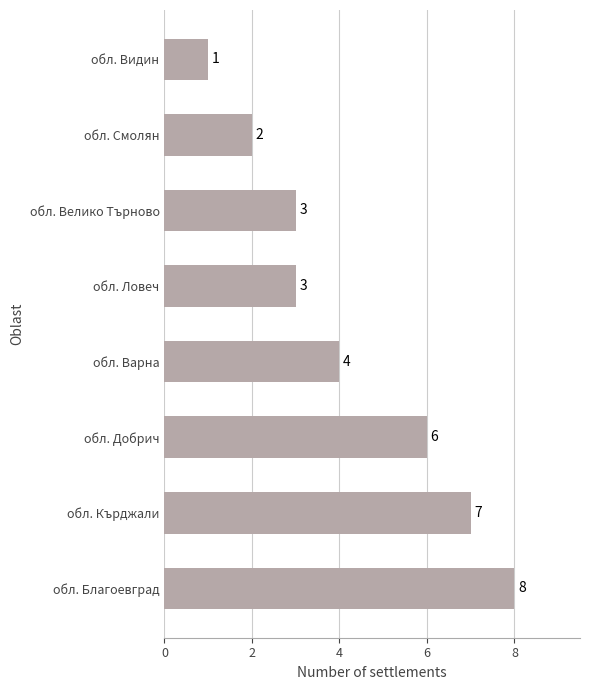

Reading bottom to top, transcribe all the data shown in this chart.

8	7	6	4	3	3	2	1